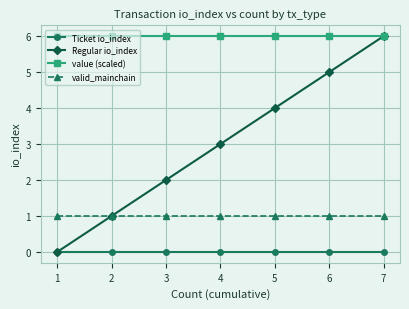

What is the spread (max minus min) of values at 5?

6